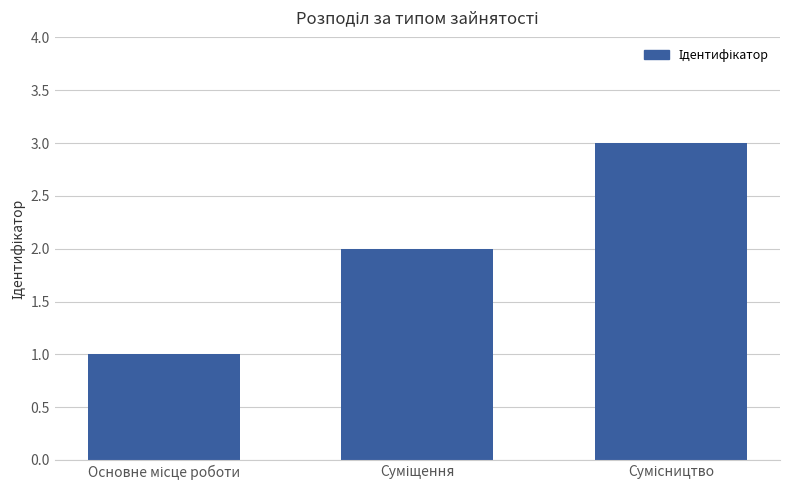

What is the sum of all values?

6